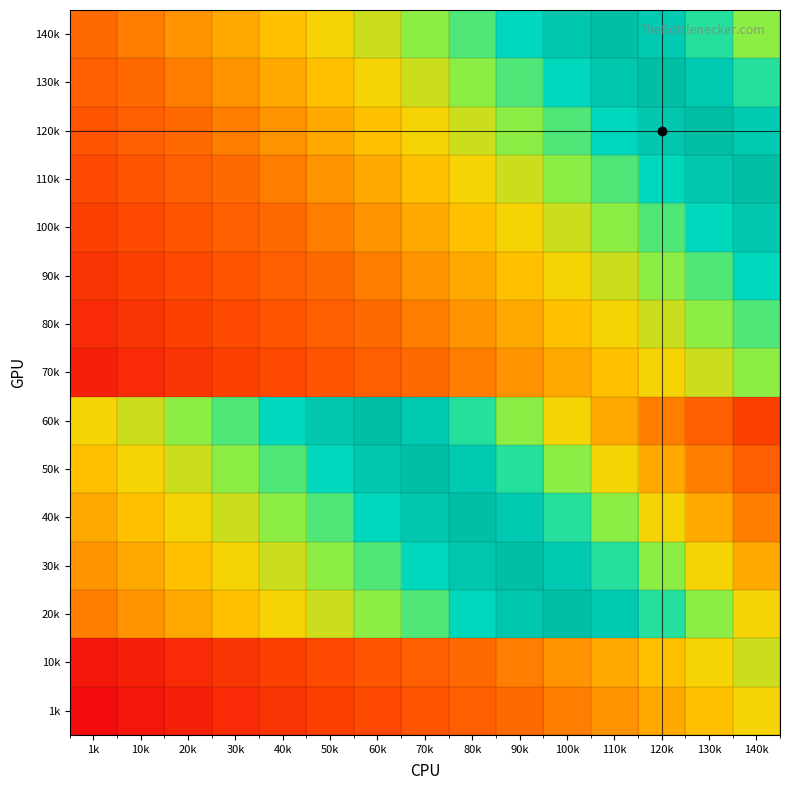

At which category is the sum across all series the highest?

110k